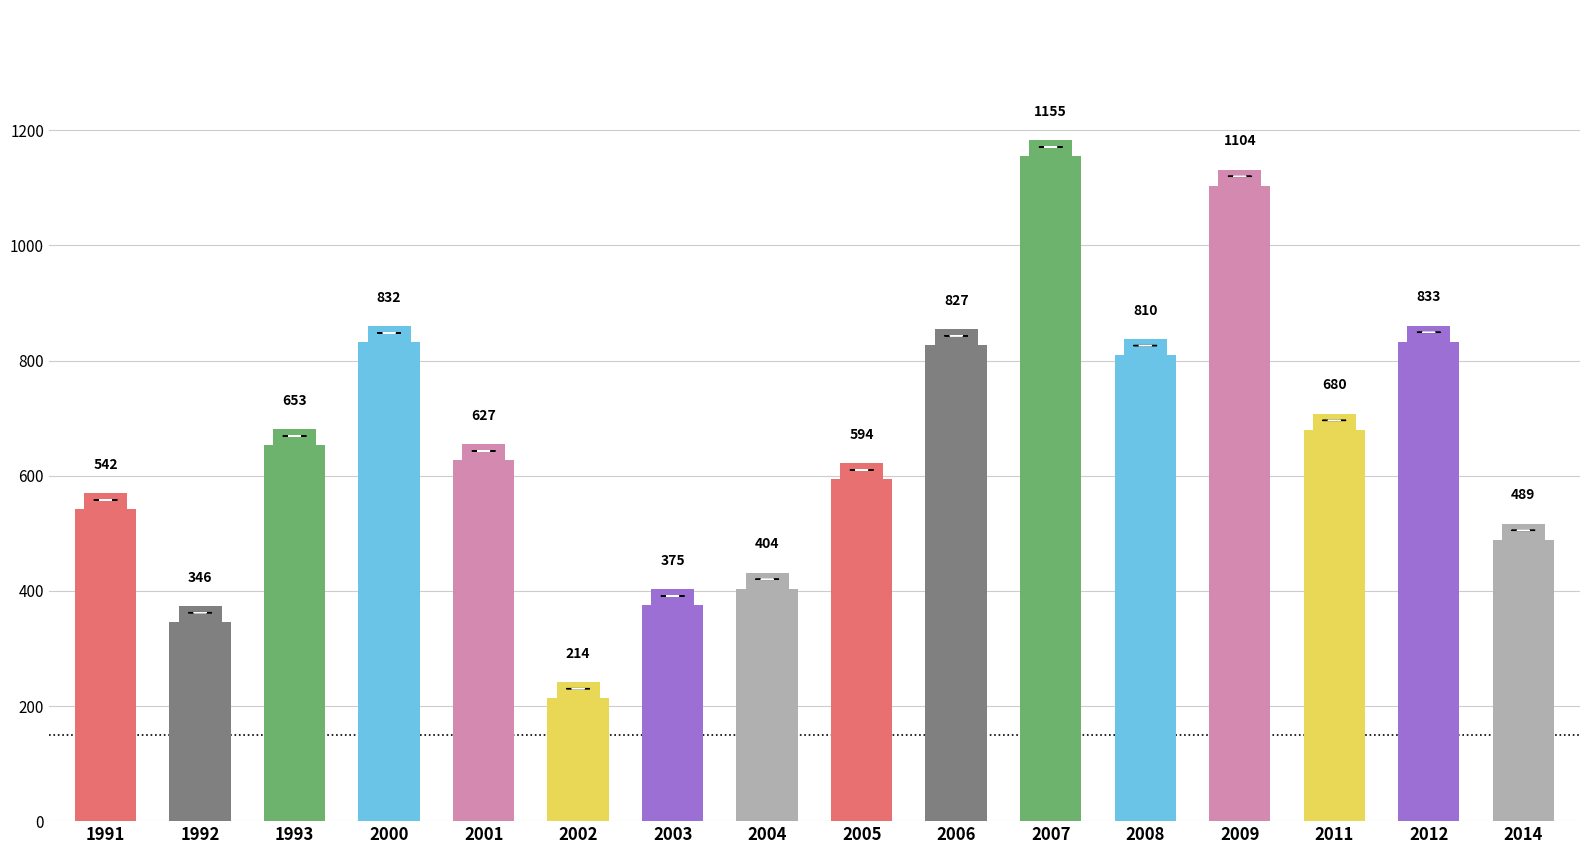

List the labels in order of value, smallest first.

2002, 1992, 2003, 2004, 2014, 1991, 2005, 2001, 1993, 2011, 2008, 2006, 2000, 2012, 2009, 2007